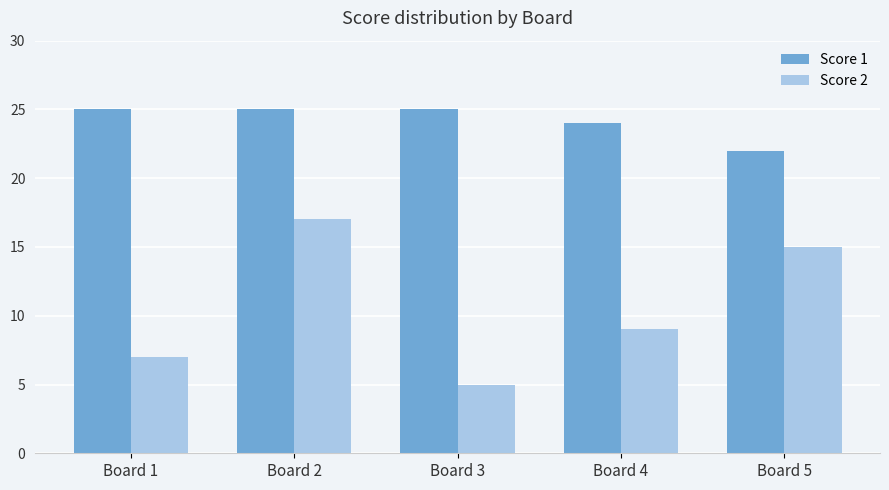

At which category is the sum across all series the highest?

Board 2